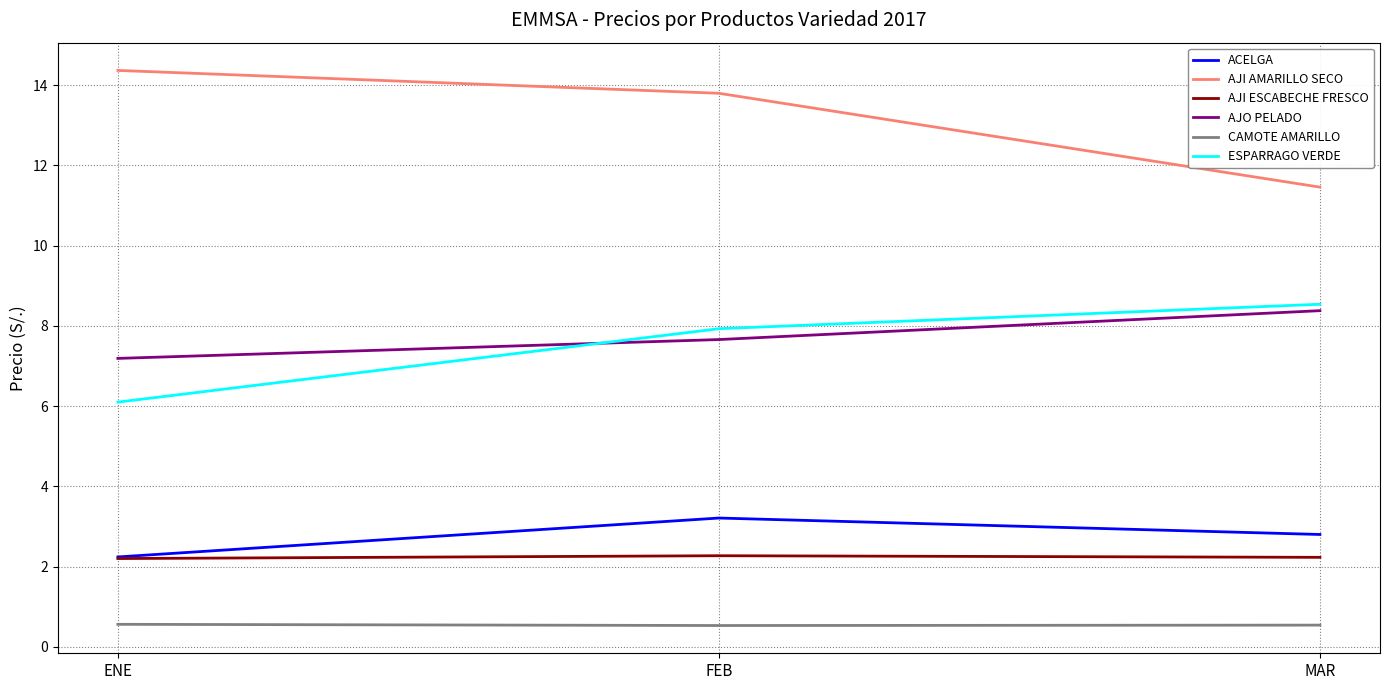

Read the ACELGA value at FEB.

3.2